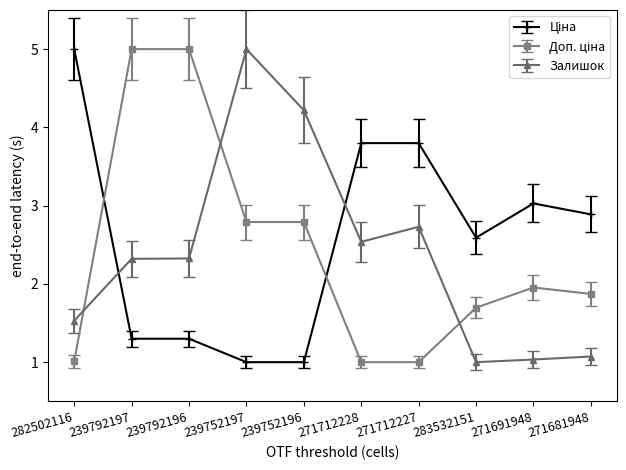

What is the label of the 6th point from the left?

271712228